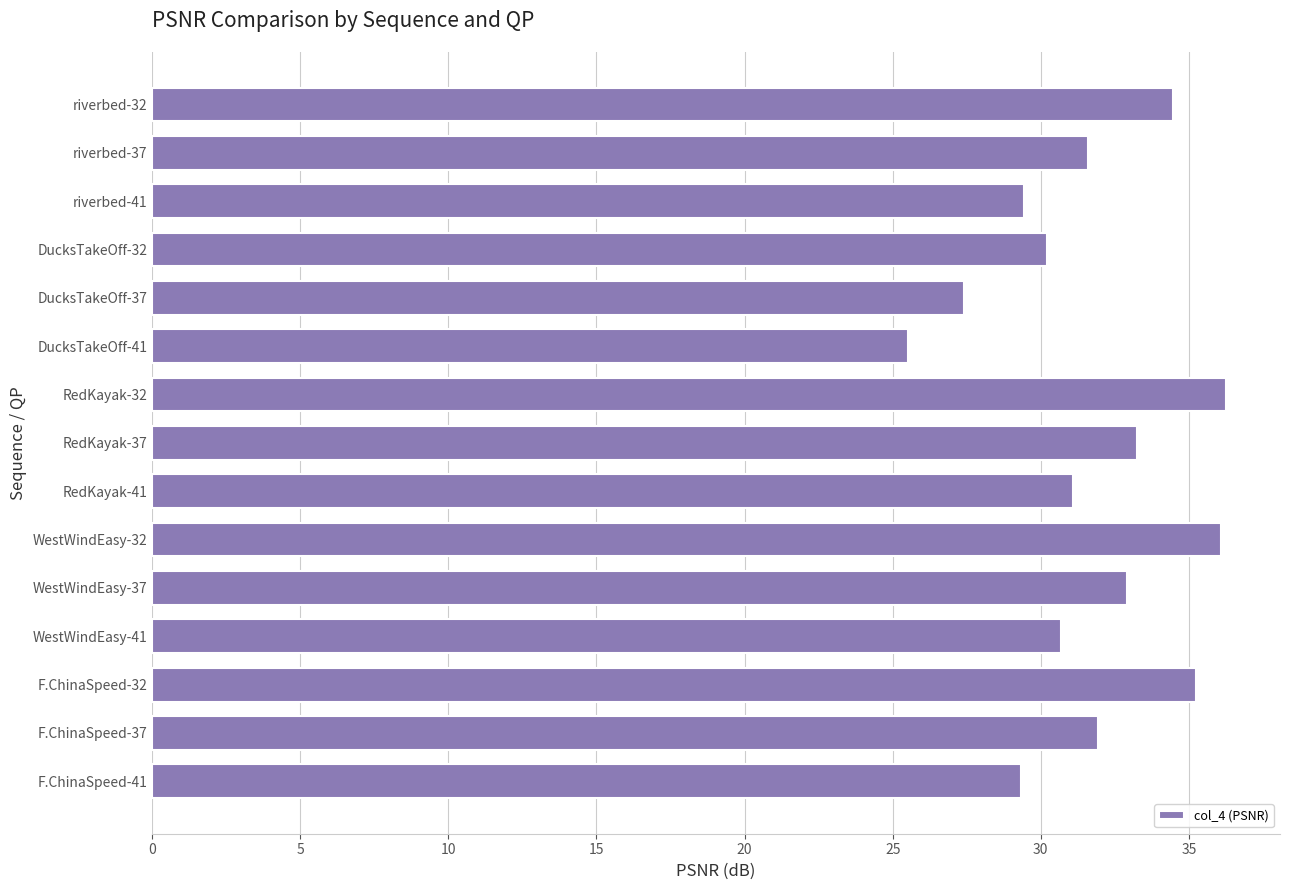

What is the change in value from DucksTakeOff-32 to F.ChinaSpeed-32?

+5.0